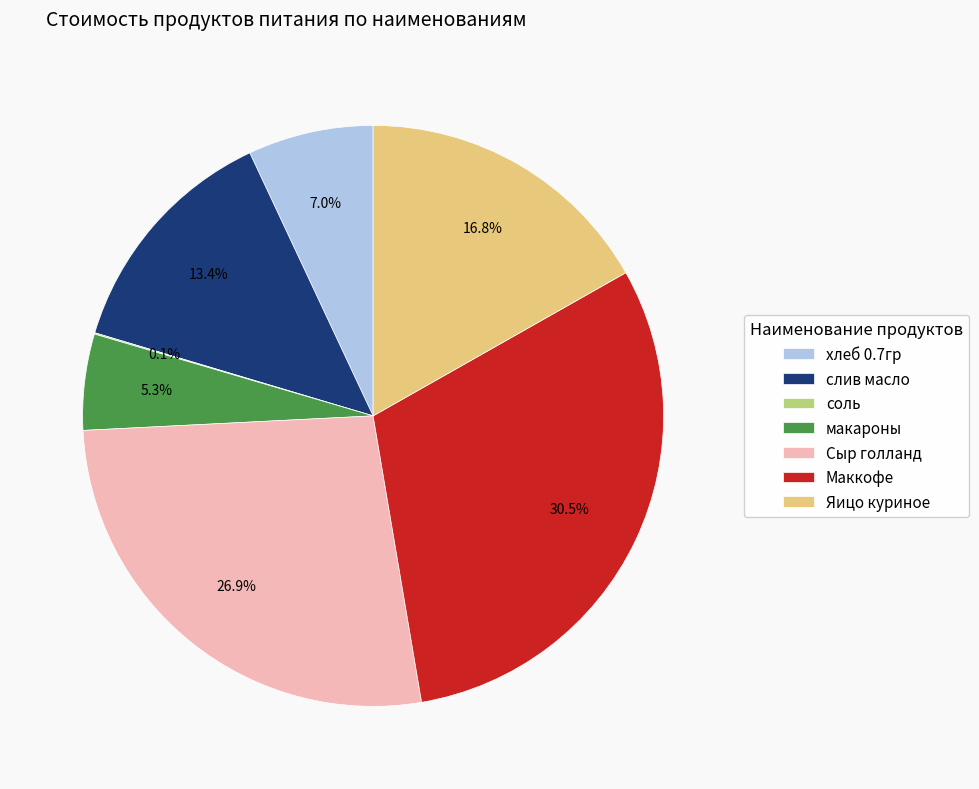

To the nearest percent, what is the difference between the largest and smallest slice percentages?

30%